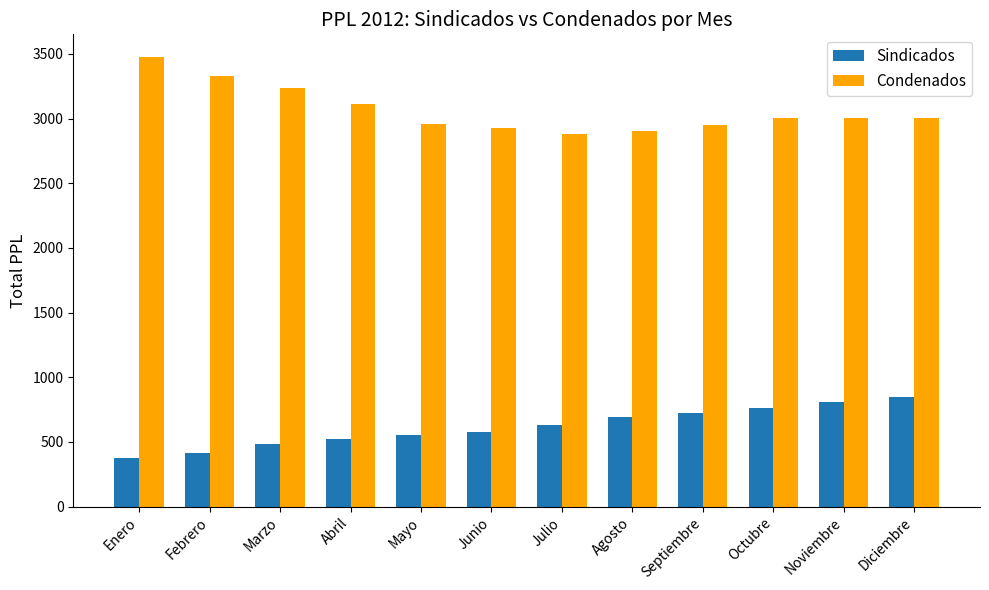

What are all the series names shown in the legend?

Sindicados, Condenados